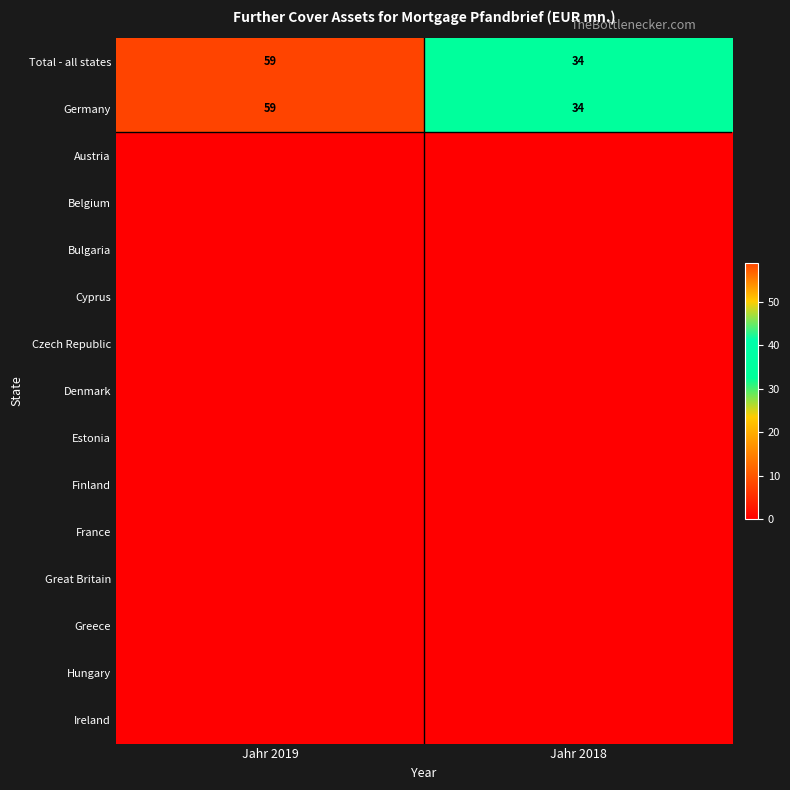

Between Jahr 2019 and Jahr 2018, which is larger?

Jahr 2019